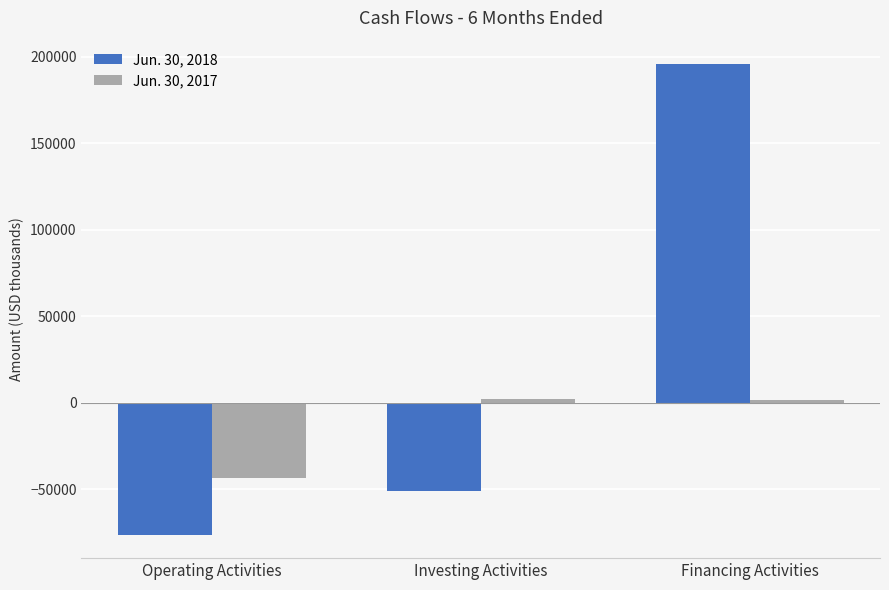

What is the difference between the Jun. 30, 2018 values at Investing Activities and Financing Activities?

246653